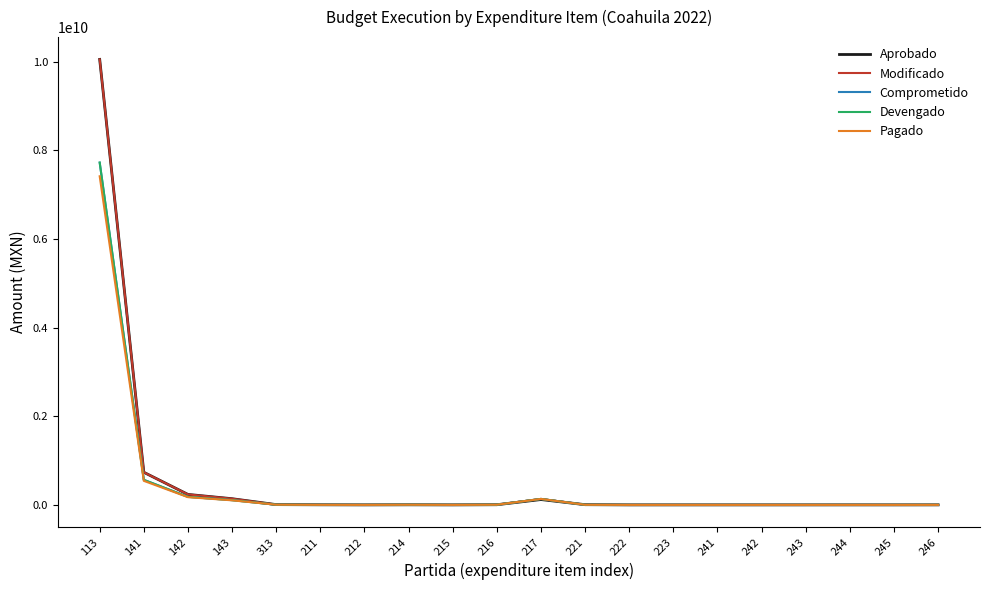

The value of Pagado at 222 is 2688540204.9. True or false?

False